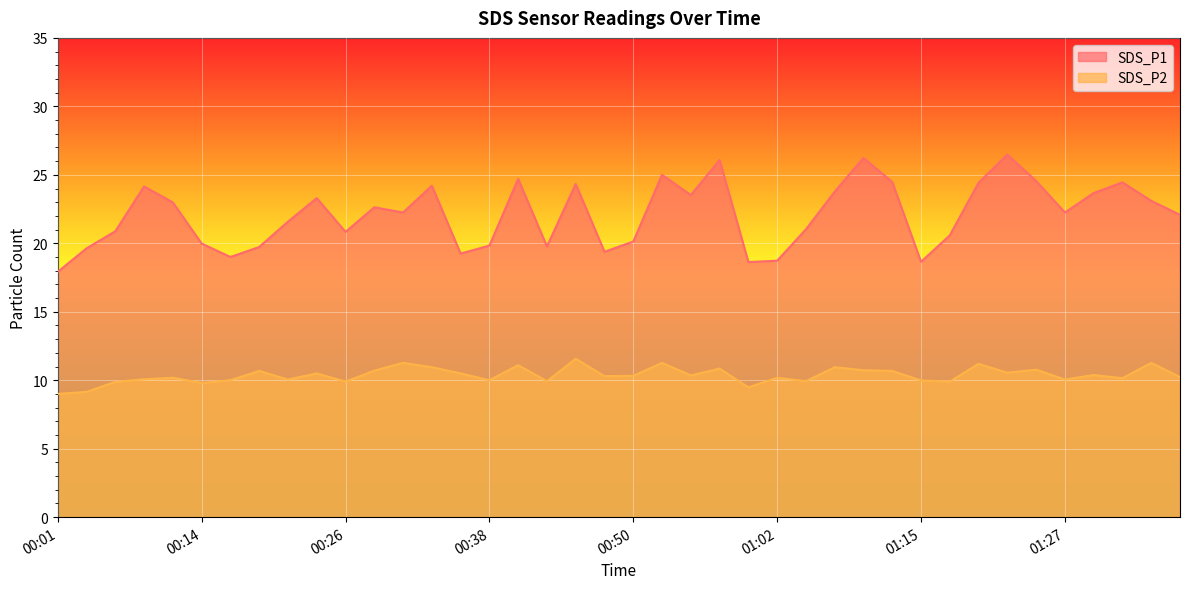

What is the total value across all series at 01:12?

35.2